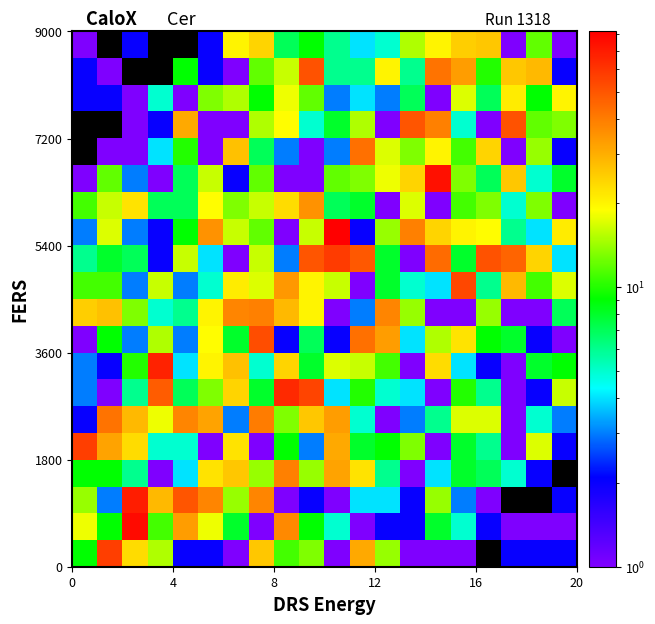

What is the maximum value shown in the chart?

82